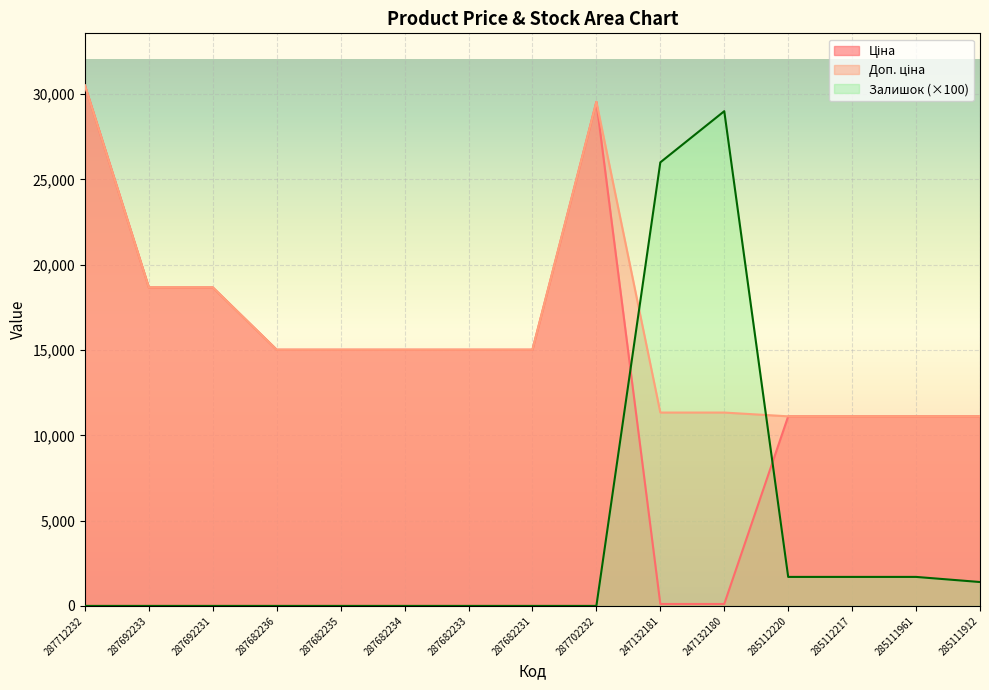

What is the lowest value of the Доп. ціна series?

11113.6